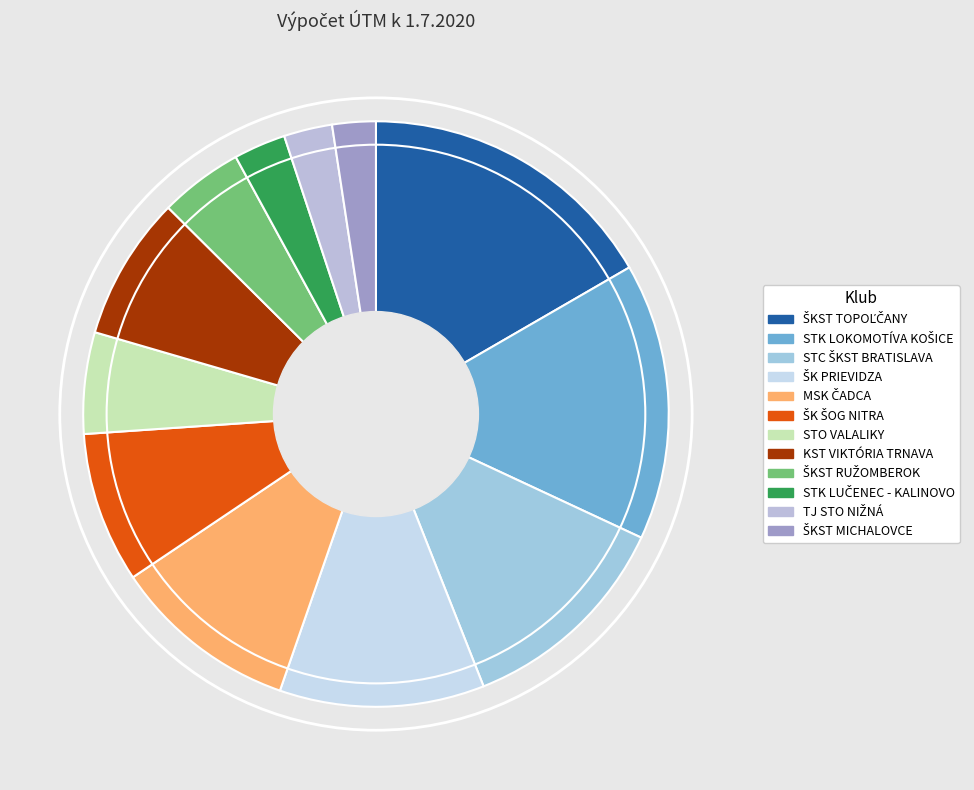

Which slice is the smallest?

ŠKST MICHALOVCE